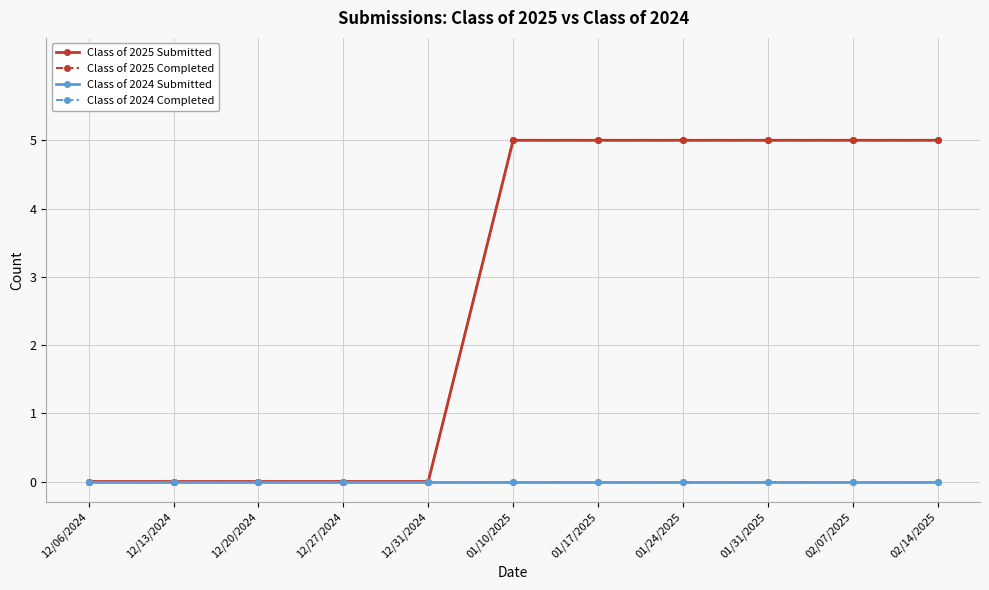

Does the chart have visible grid lines?

Yes